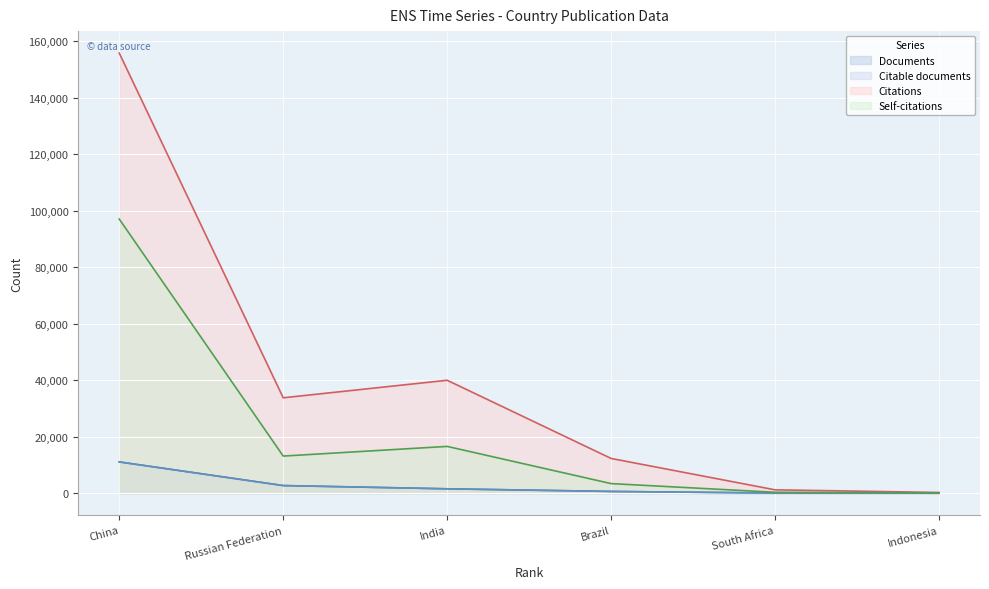

Does the chart display data point markers on the line(s)?

No